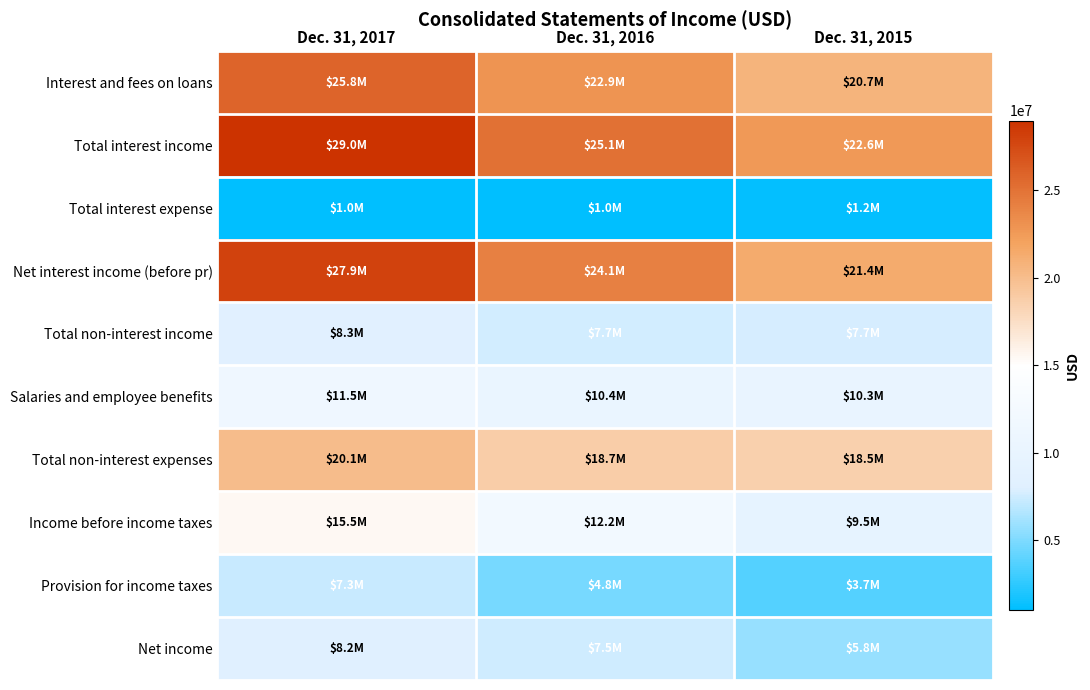

What is the minimum value shown in the chart?

1017000